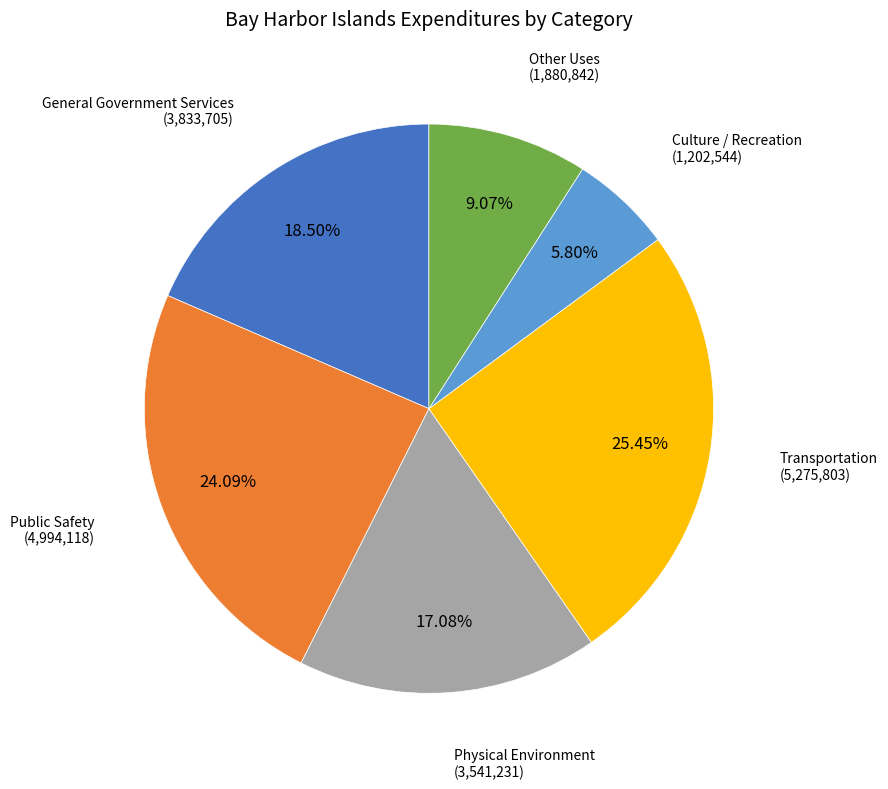

How many segments does this pie chart have?

6